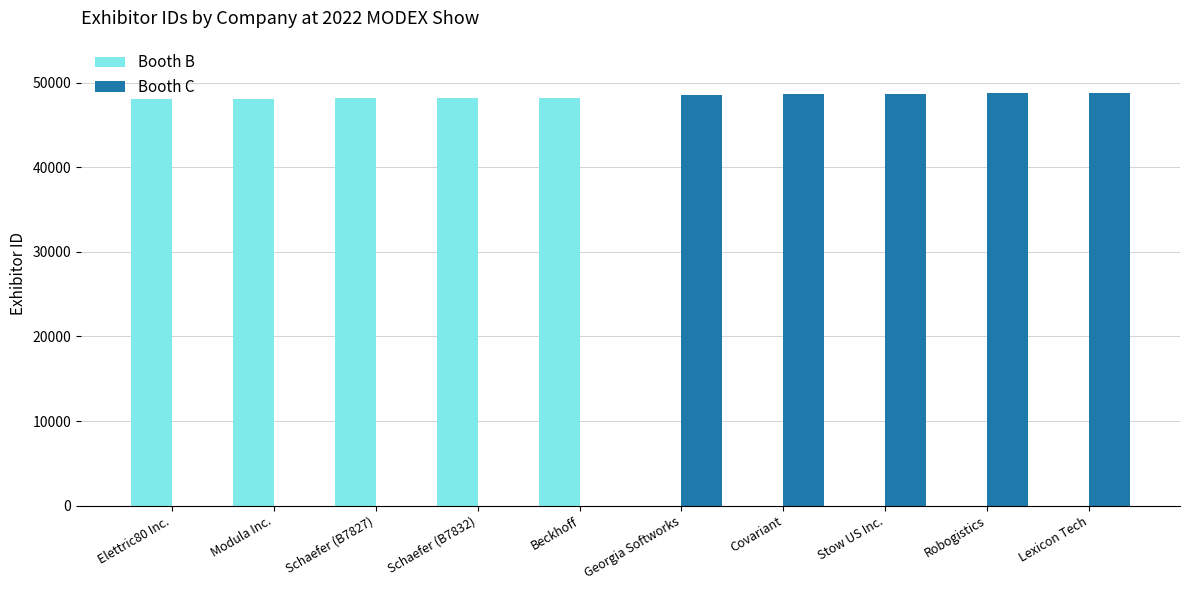

What is the total value across all series at Schaefer (B7832)?

48228